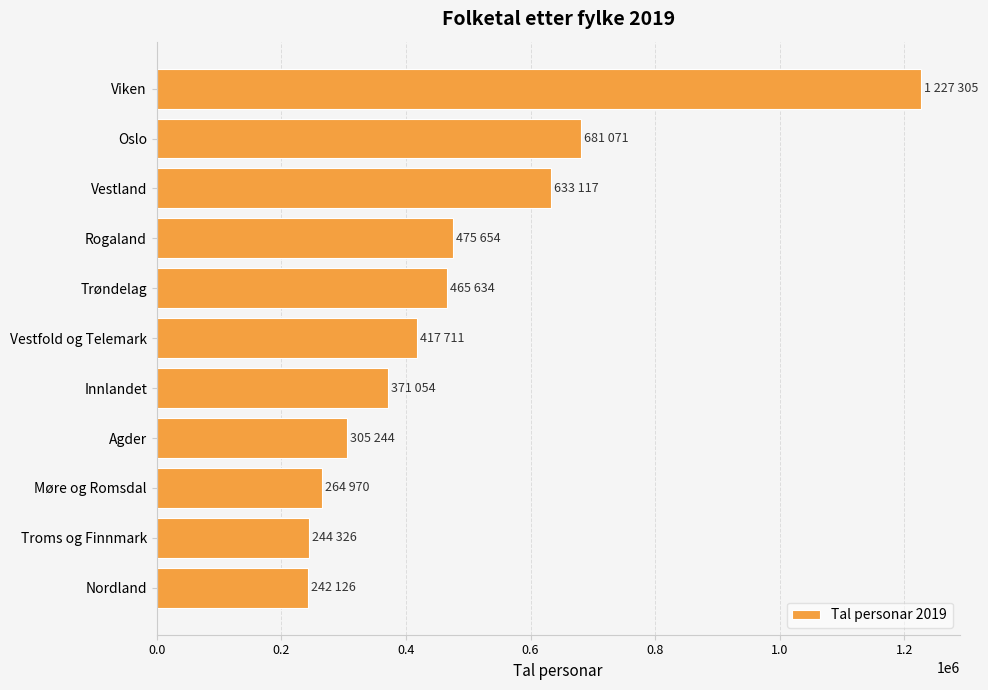

What is the label of the 5th bar from the top?

Trøndelag